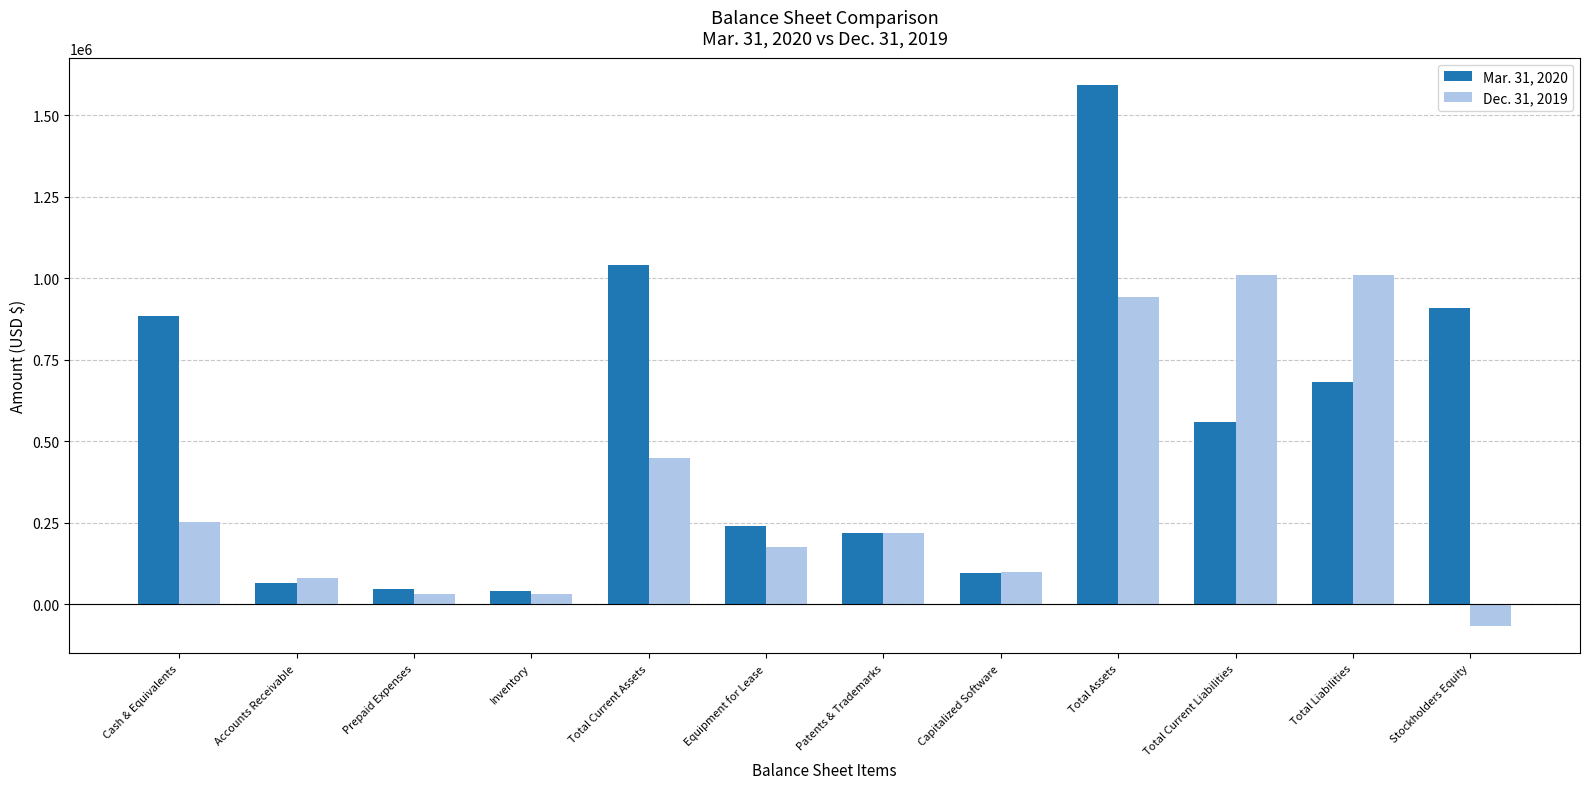

Which series has the largest range (max minus min)?

Mar. 31, 2020